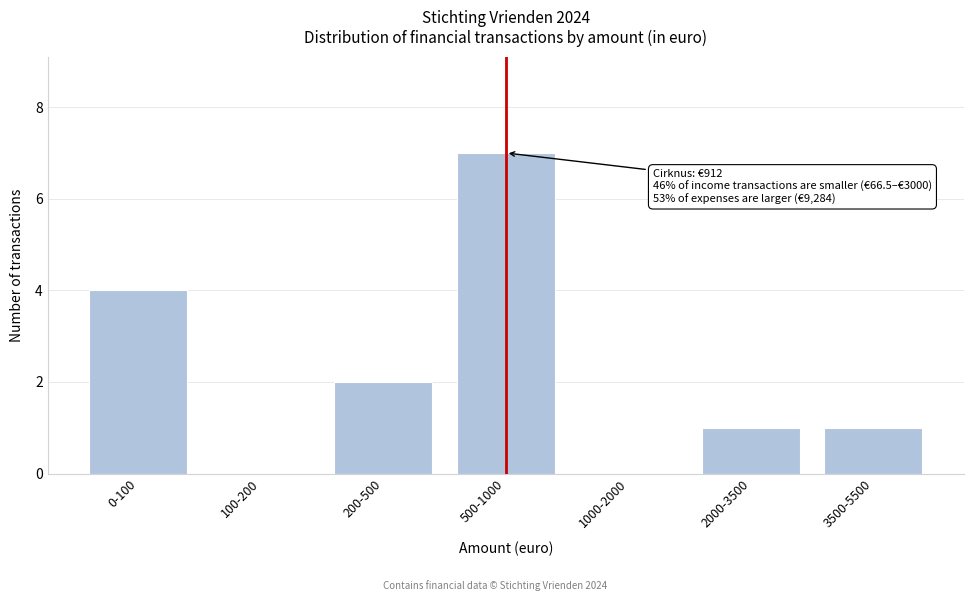

Reading left to right, what are all the values shown in this chart?

0-100=4	100-200=0	200-500=2	500-1000=7	1000-2000=0	2000-3500=1	3500-5500=1